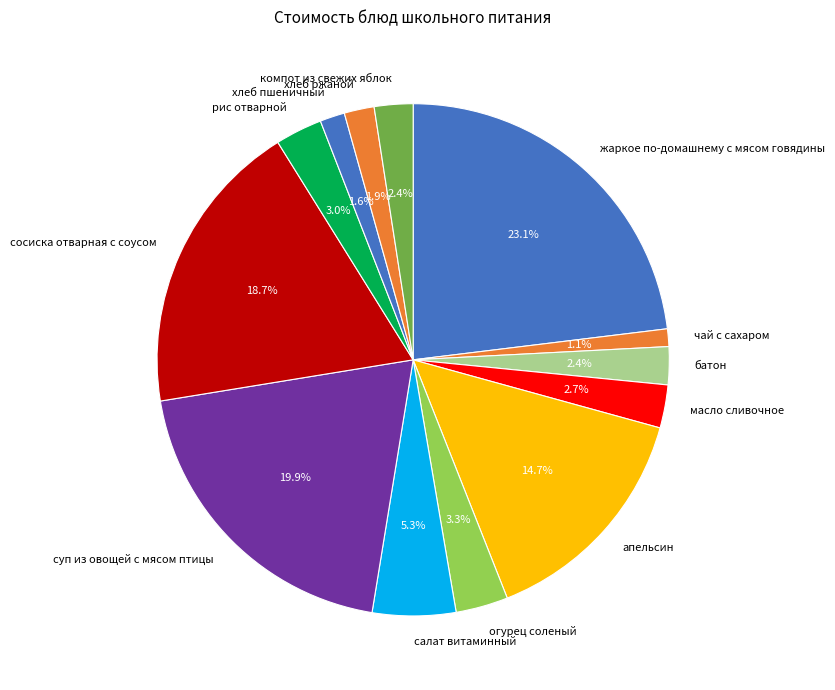

How many slices are in this pie chart?

13